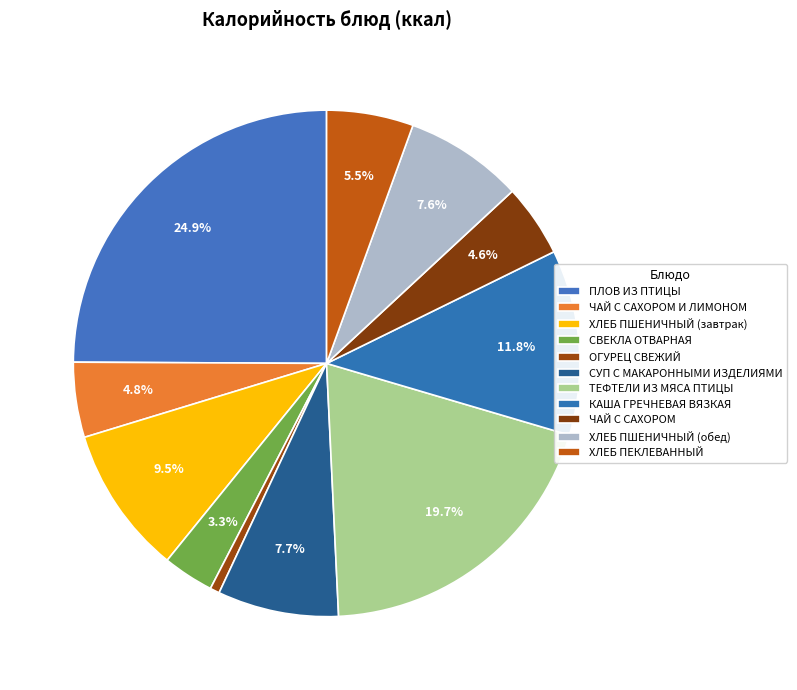

Is there a majority slice in this chart?

No